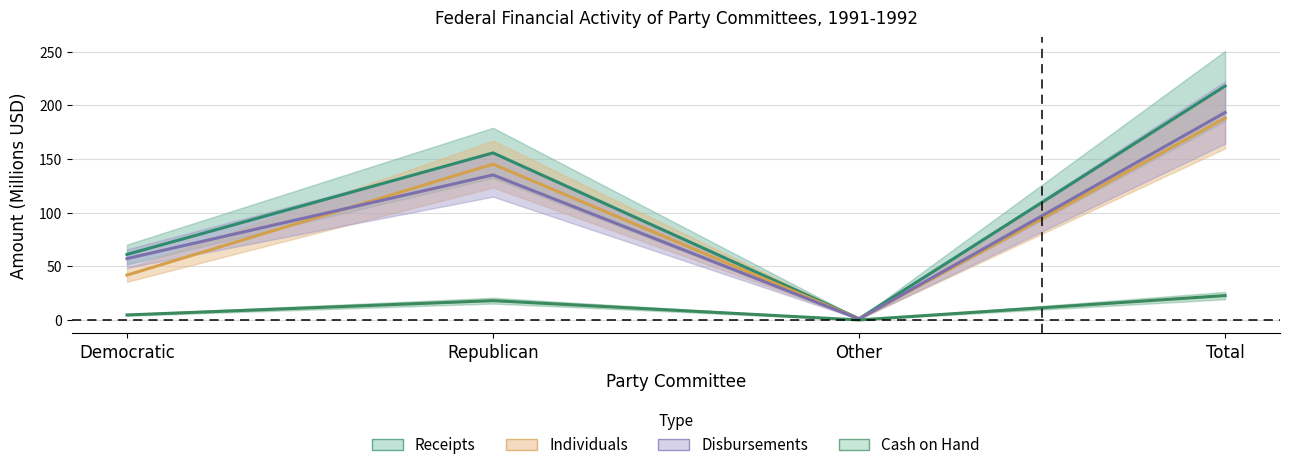

Does the chart have visible grid lines?

Yes